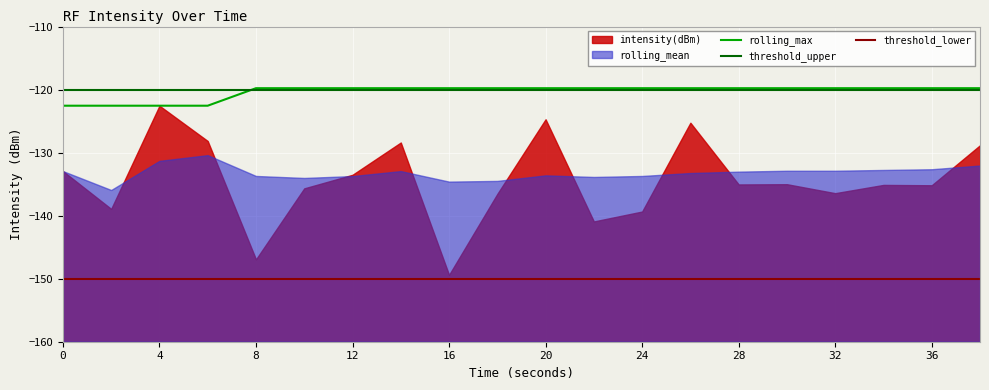

What is the sum of the rolling_mean values at 18 and 28?

-267.5